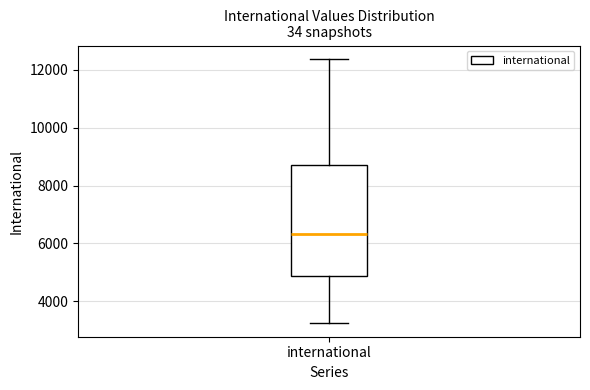

Read this box plot against the y-axis: the position of the median line, the range covered by the box, and the ends of both whiskers. The values are not printed on the chart, so give them approximately, as read against the axis.

median 6400, box 4800 to 8800, whiskers 3200 to 12400